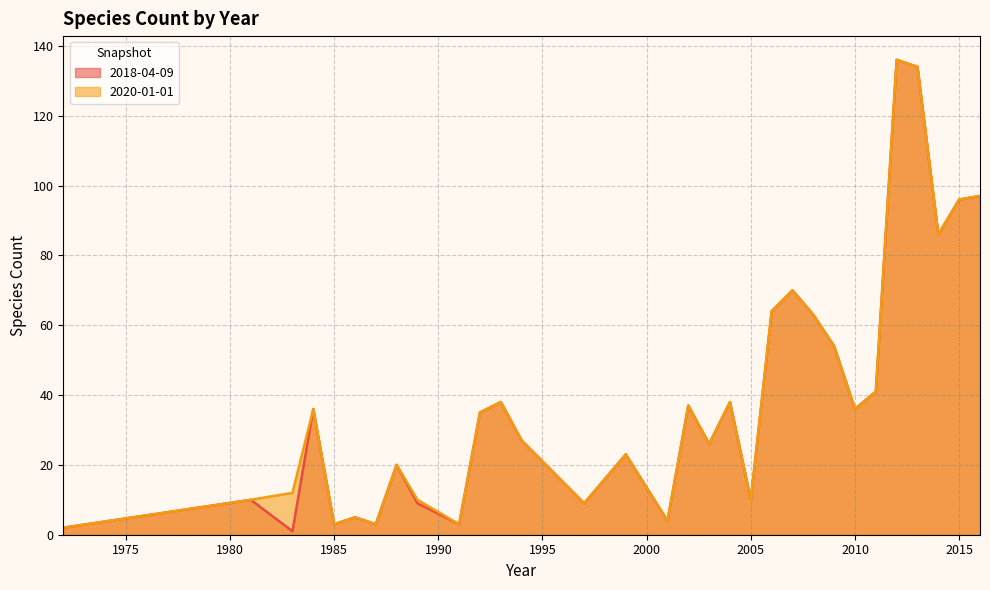

True or false: 2020-01-01 and 2018-04-09 cross at least once.

False